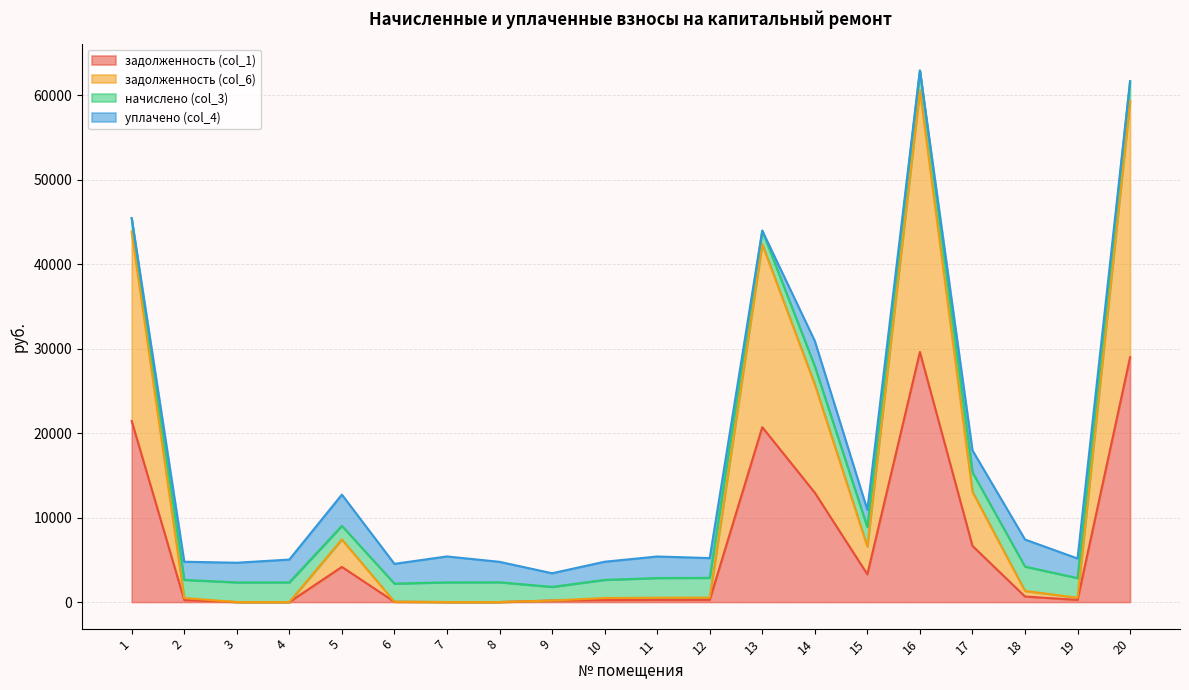

How many lines are shown in the chart?

4